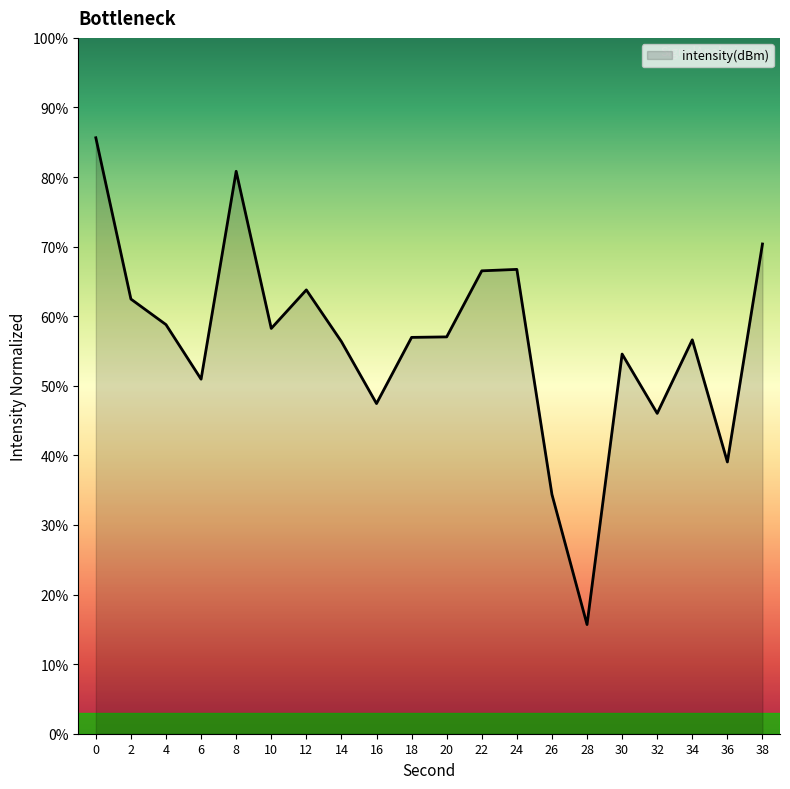

The chart shows a value of 129.7 at 0. True or false?

False